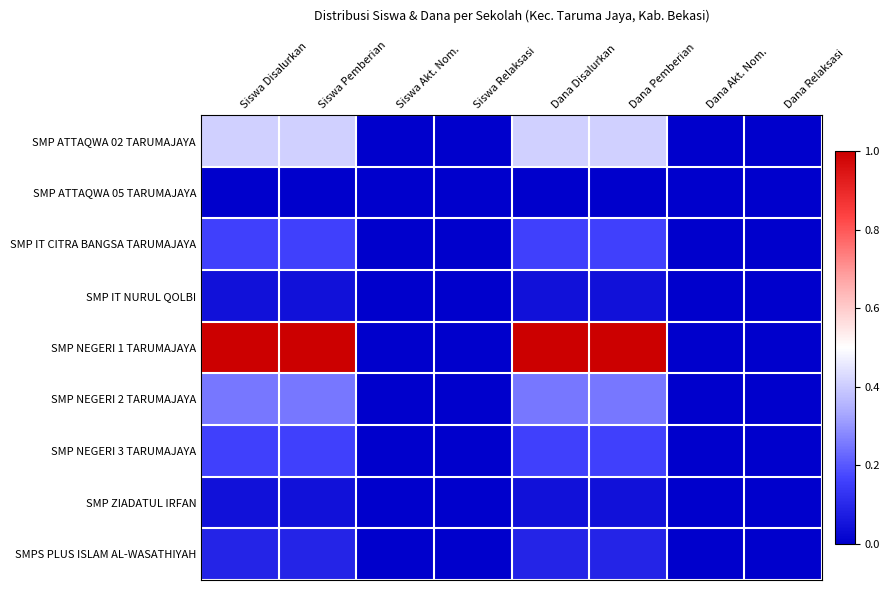

Count the number of data series in this chart.

9